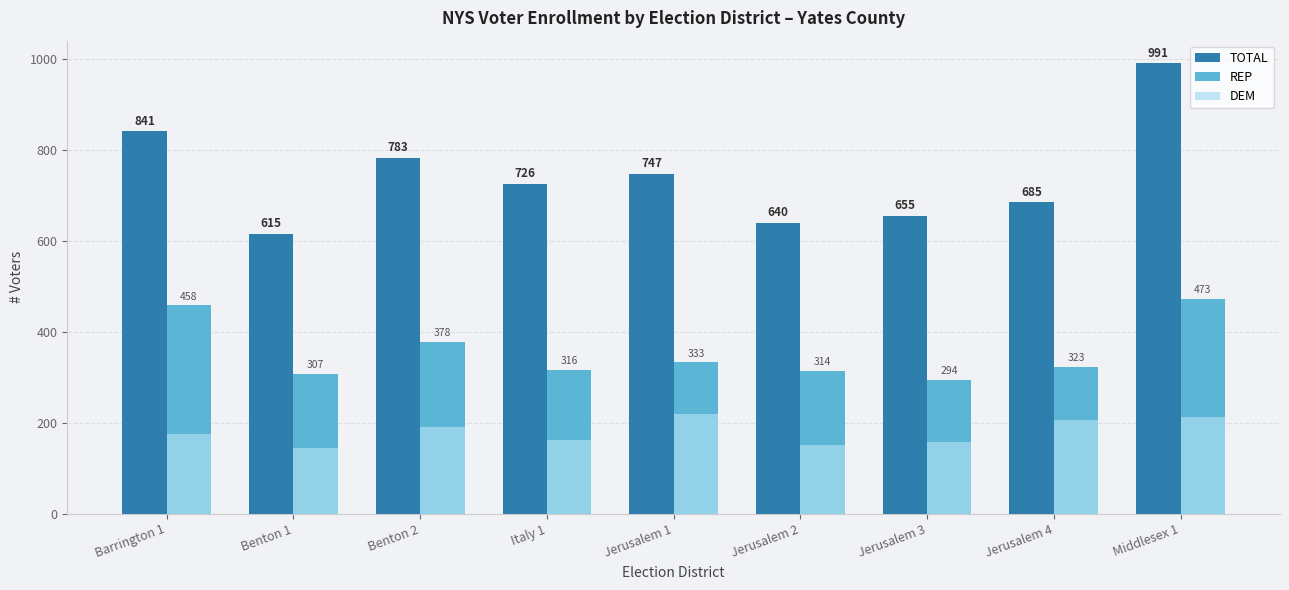

What position from the left is Jerusalem 1?

5